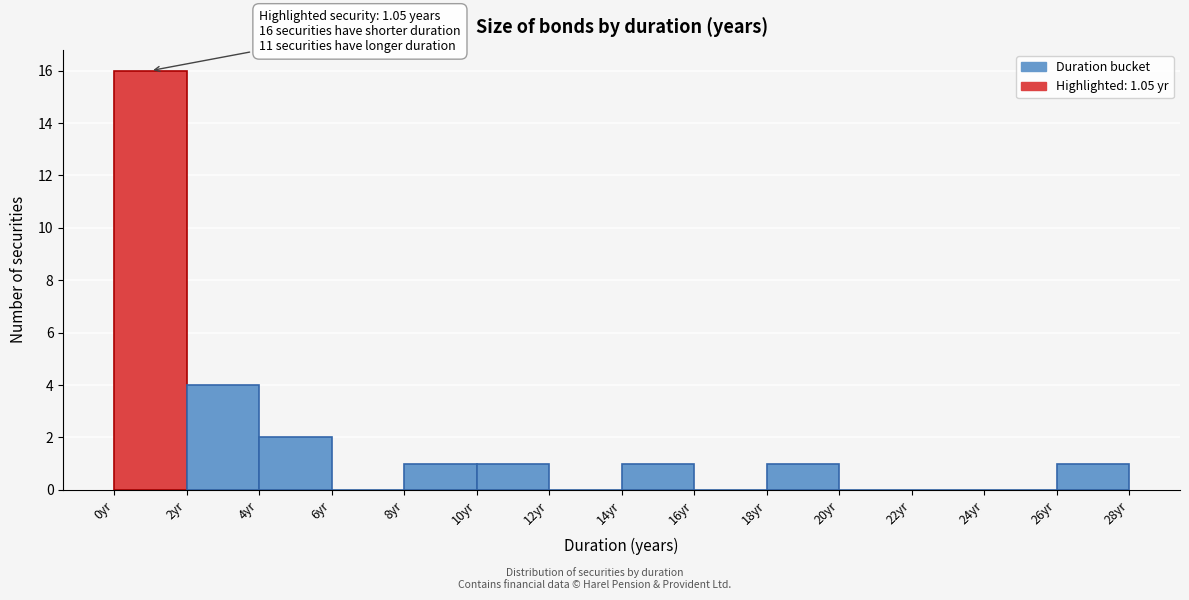

Over which range of the x-axis is the bar tallest?

0 to 2